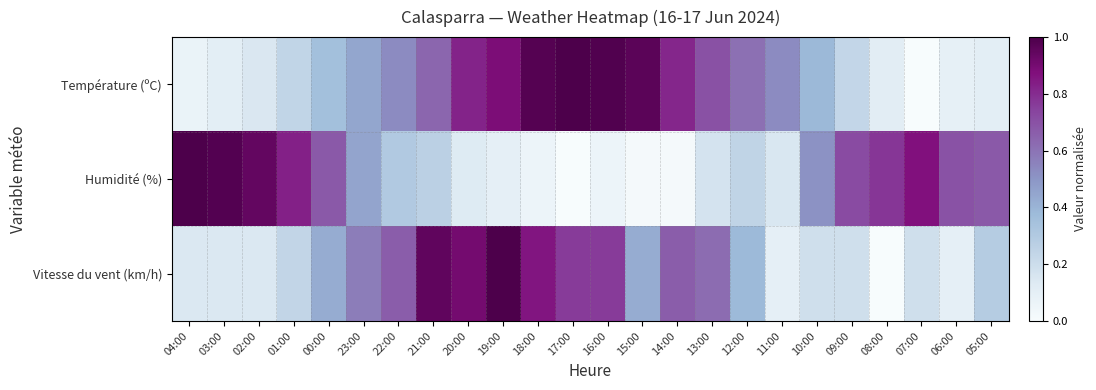

Reading left to right, transcribe all the data shown in this chart.

Température (ºC): 04:00=0.1	03:00=0.1	02:00=0.1	01:00=0.2	00:00=0.4	23:00=0.4	22:00=0.5	21:00=0.6	20:00=0.8	19:00=0.9	18:00=1.0	17:00=1.0	16:00=1.0	15:00=1.0	14:00=0.8	13:00=0.7	12:00=0.6	11:00=0.5	10:00=0.4	09:00=0.2	08:00=0.1	07:00=0.0	06:00=0.1	05:00=0.1
Humidité (%): 04:00=1.0	03:00=1.0	02:00=0.9	01:00=0.8	00:00=0.7	23:00=0.5	22:00=0.3	21:00=0.3	20:00=0.1	19:00=0.1	18:00=0.1	17:00=0.0	16:00=0.1	15:00=0.0	14:00=0.0	13:00=0.2	12:00=0.2	11:00=0.2	10:00=0.5	09:00=0.7	08:00=0.8	07:00=0.9	06:00=0.7	05:00=0.7
Vitesse du vent (km/h): 04:00=0.1	03:00=0.1	02:00=0.1	01:00=0.2	00:00=0.4	23:00=0.6	22:00=0.7	21:00=1.0	20:00=0.9	19:00=1.0	18:00=0.9	17:00=0.8	16:00=0.8	15:00=0.4	14:00=0.7	13:00=0.6	12:00=0.4	11:00=0.1	10:00=0.2	09:00=0.2	08:00=0.0	07:00=0.2	06:00=0.1	05:00=0.3